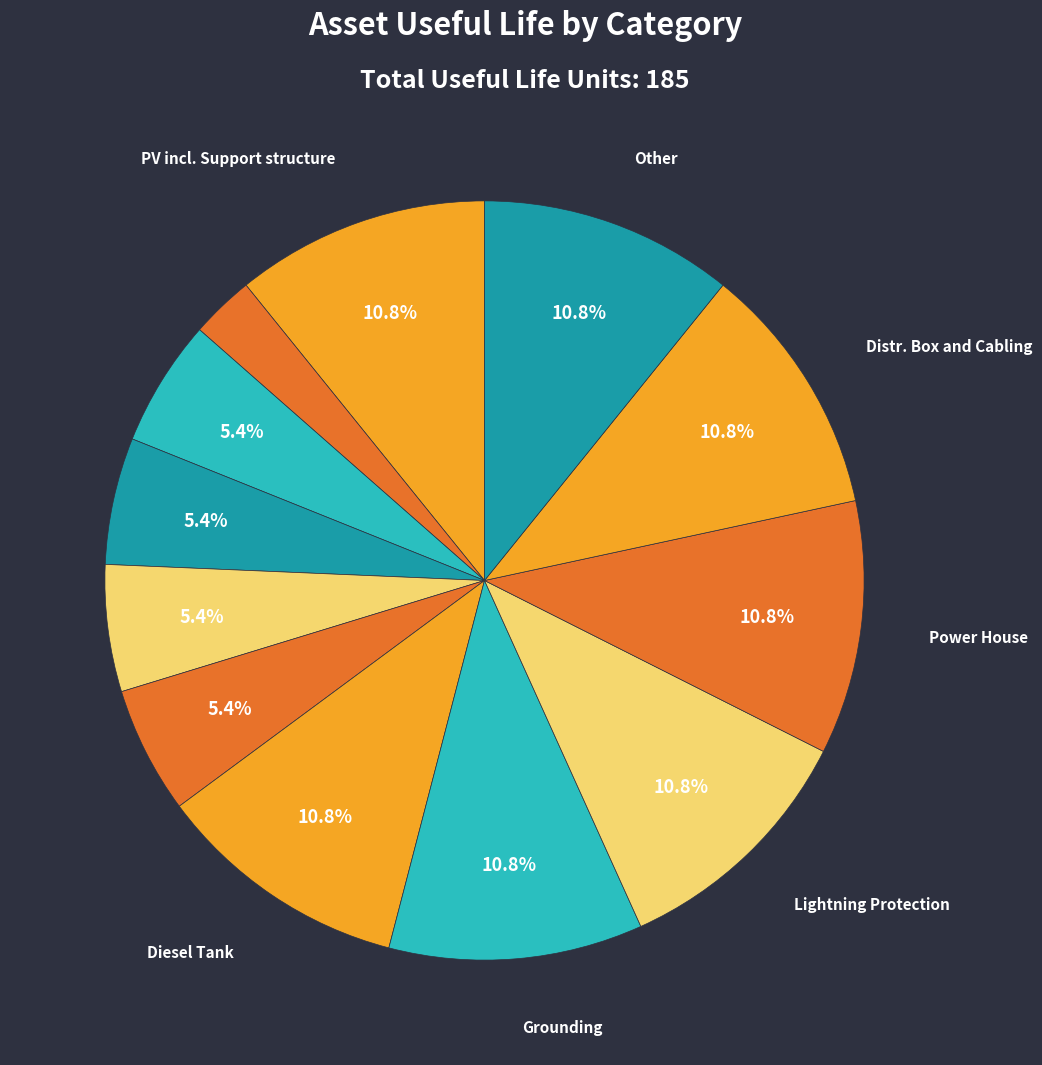

Count the number of slices in the pie.

12